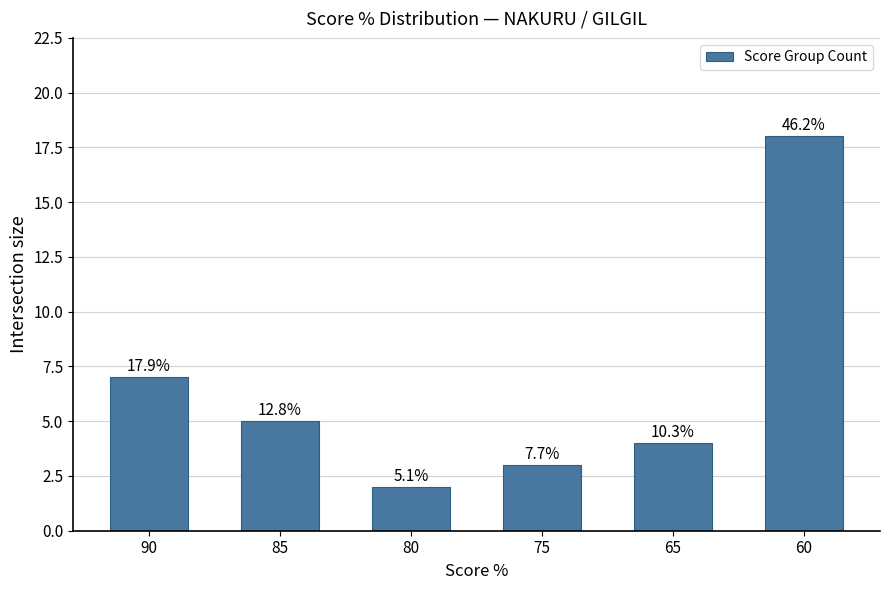

Rank the categories by value from lowest to highest.

80, 75, 65, 85, 90, 60